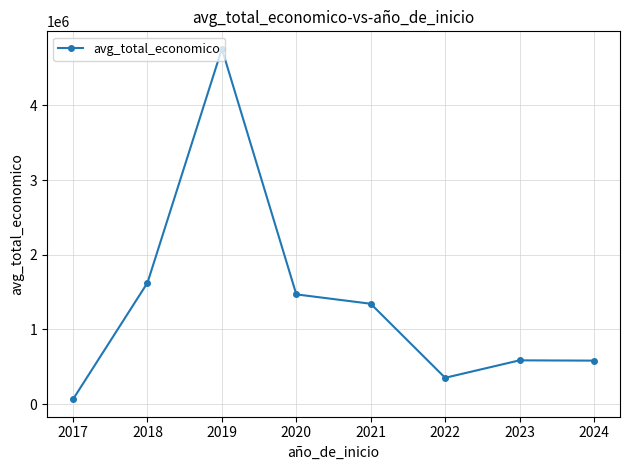

Is this an area chart (filled region under the line)?

No